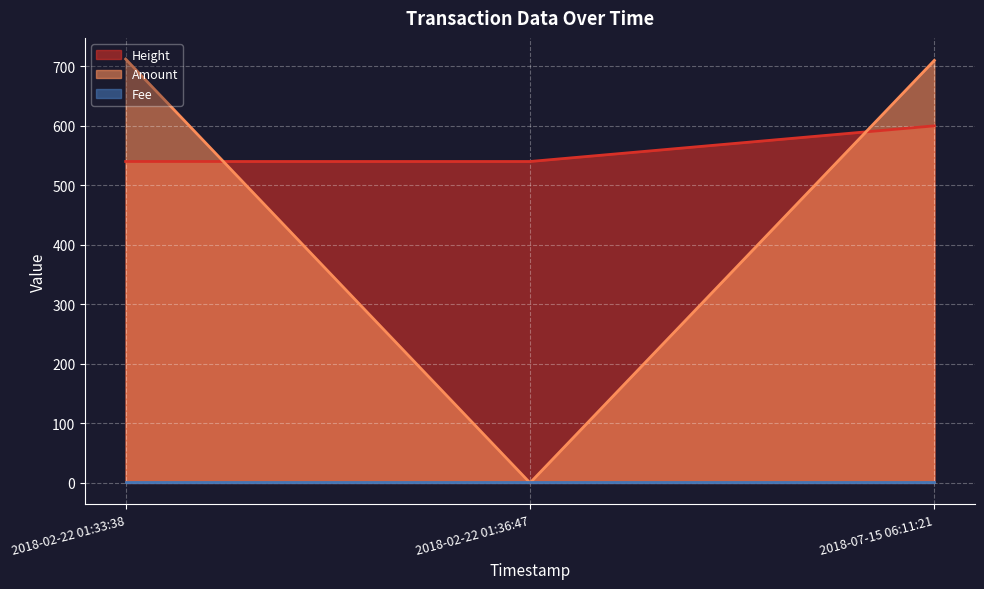

What is the maximum value shown in the chart?

712.2